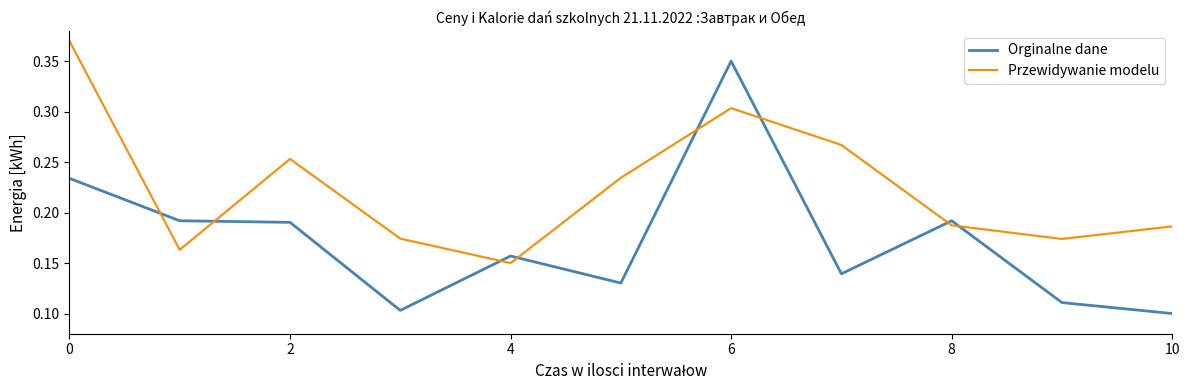

Which series has the largest range (max minus min)?

Orginalne dane